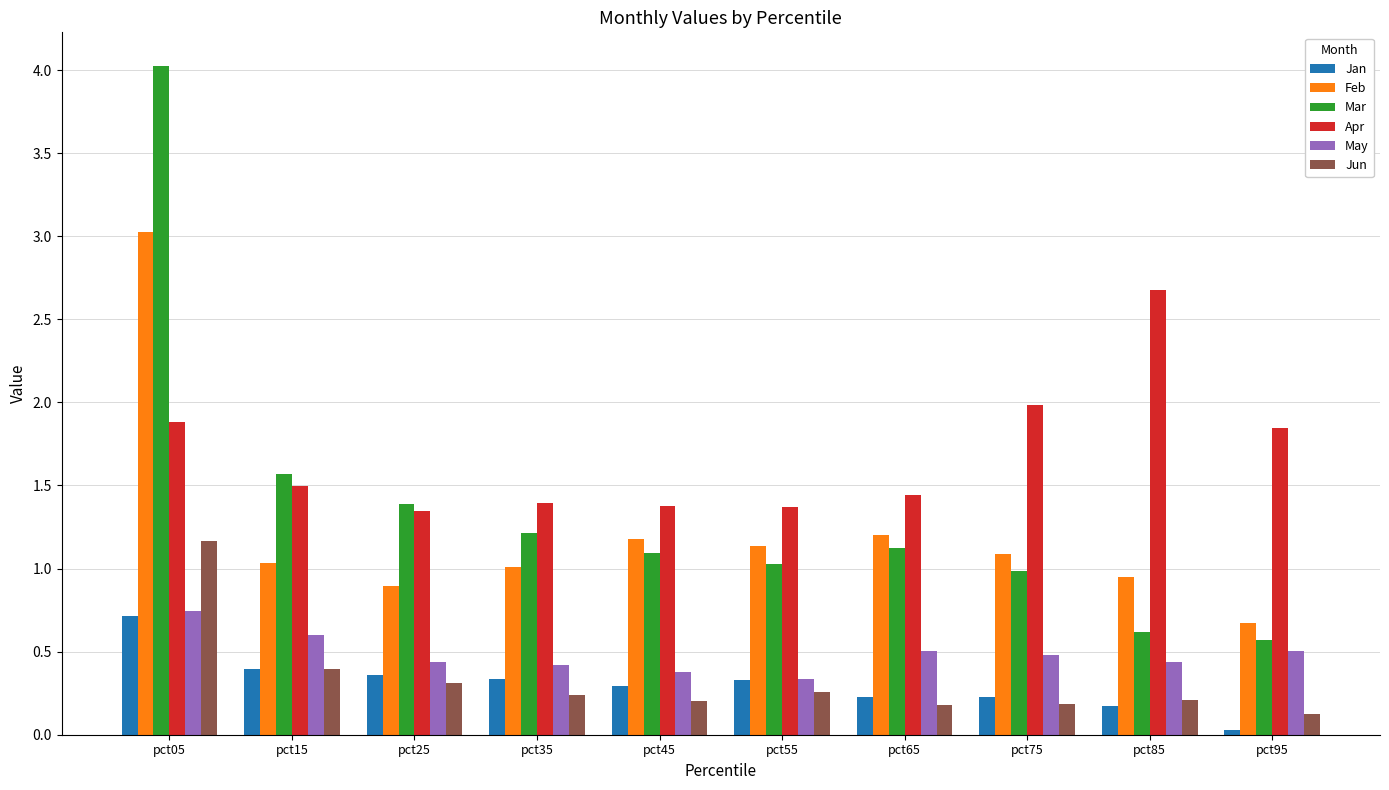

What is the maximum value shown in the chart?

4.0